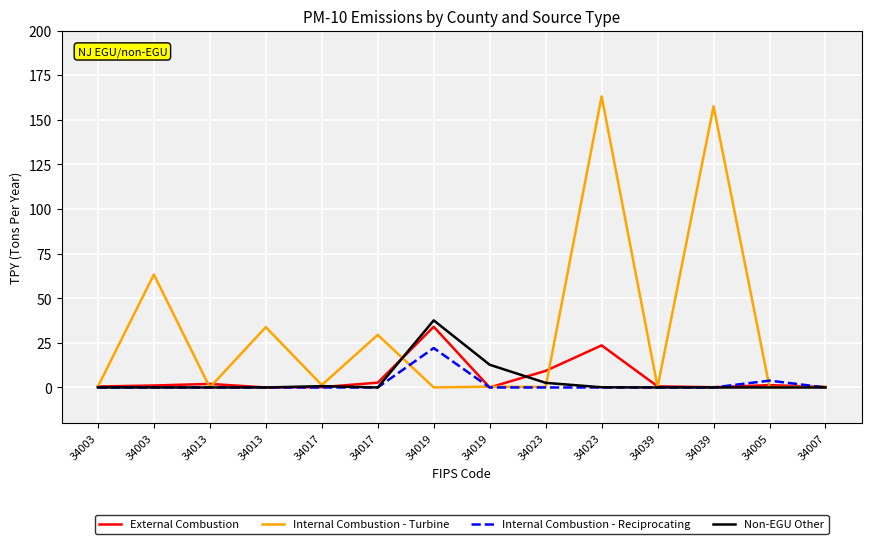

How many lines are shown in the chart?

4